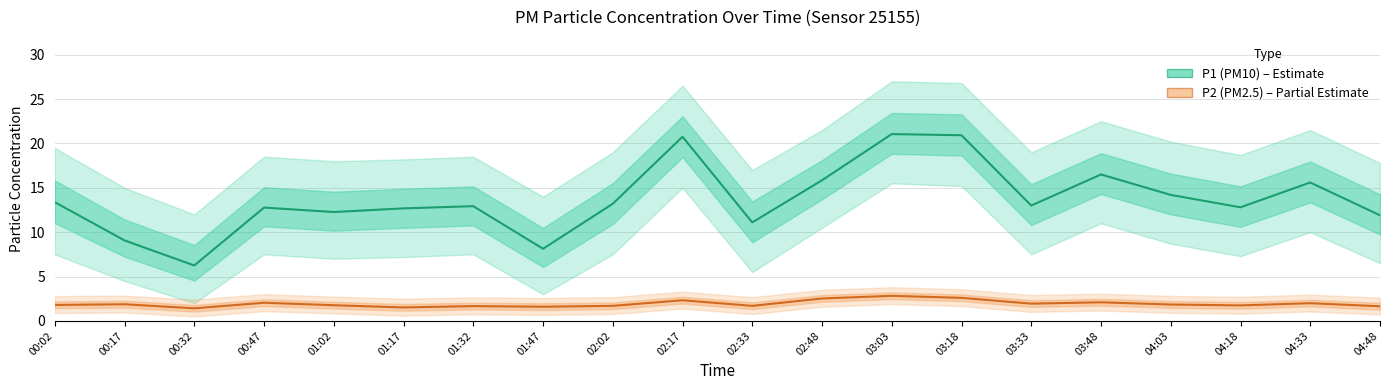

At 00:47, list the series in order from smallest to largest.

P2 (PM2.5) – Partial Estimate, P1 (PM10) – Estimate